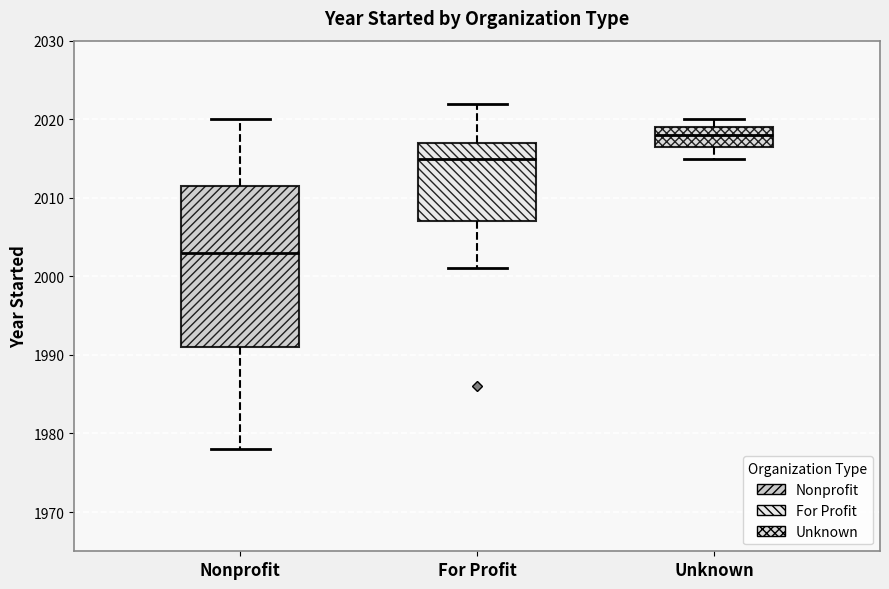

Where does the lower whisker of the box for Unknown end on the y-axis? The values are not printed on the chart, so give them approximately, as read against the axis.

2015